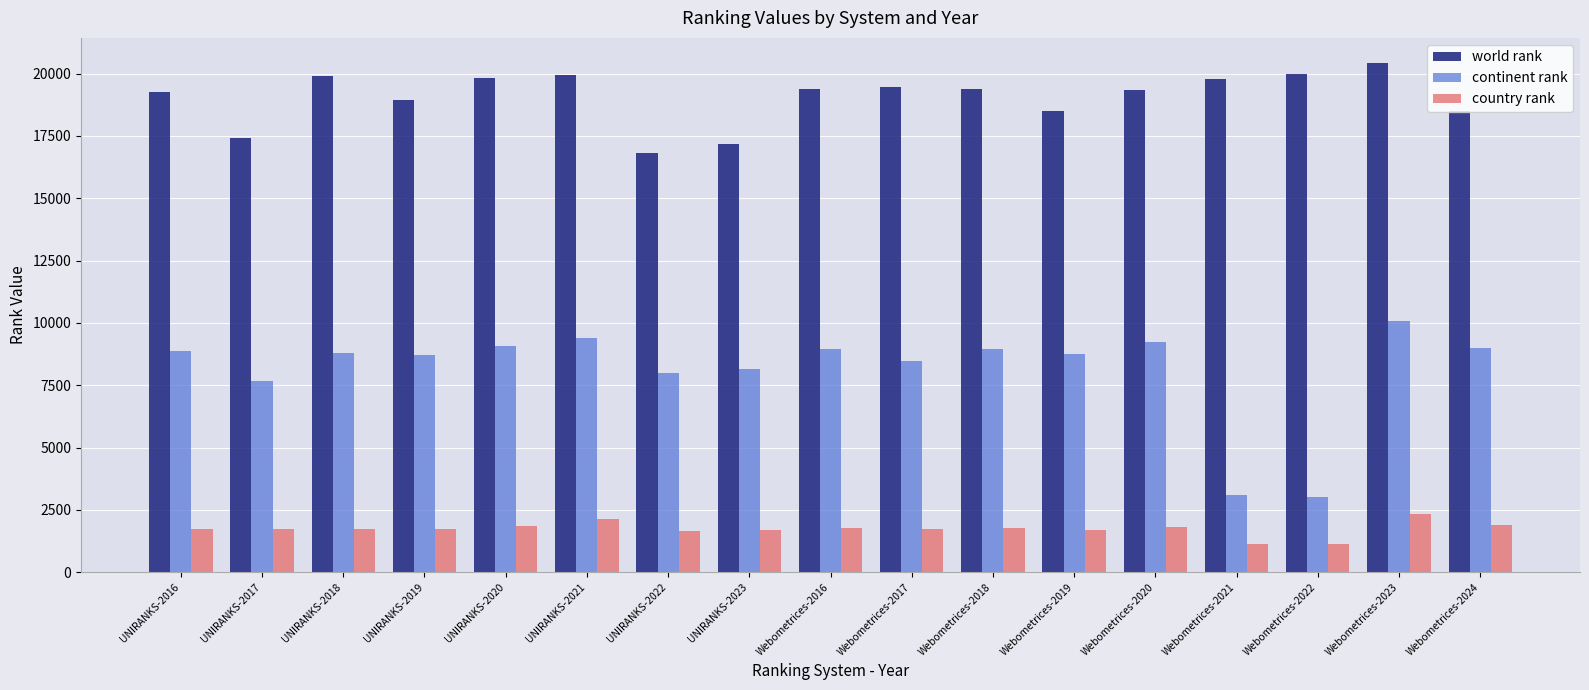

How many bars are there in each group?

3